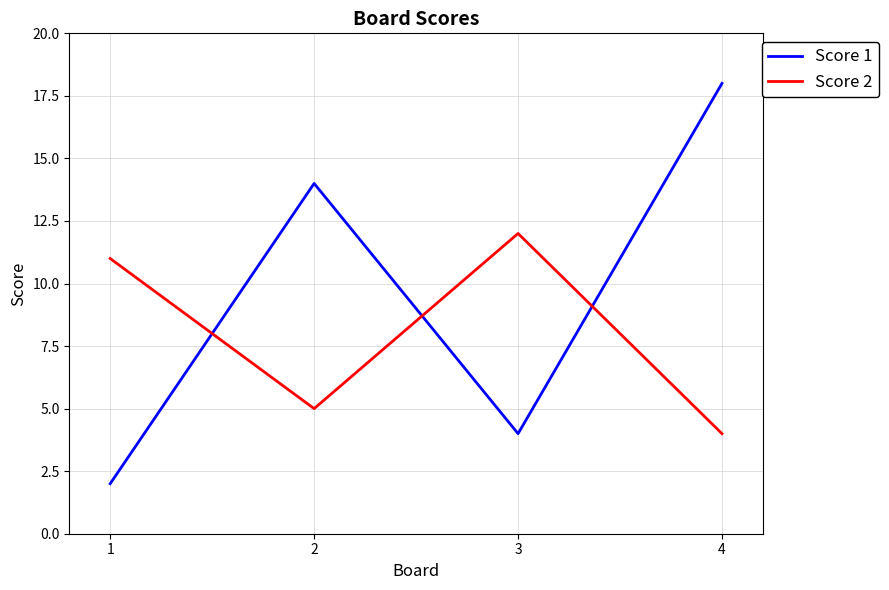

True or false: Score 2 has more than 2 points higher than both neighbors.

False